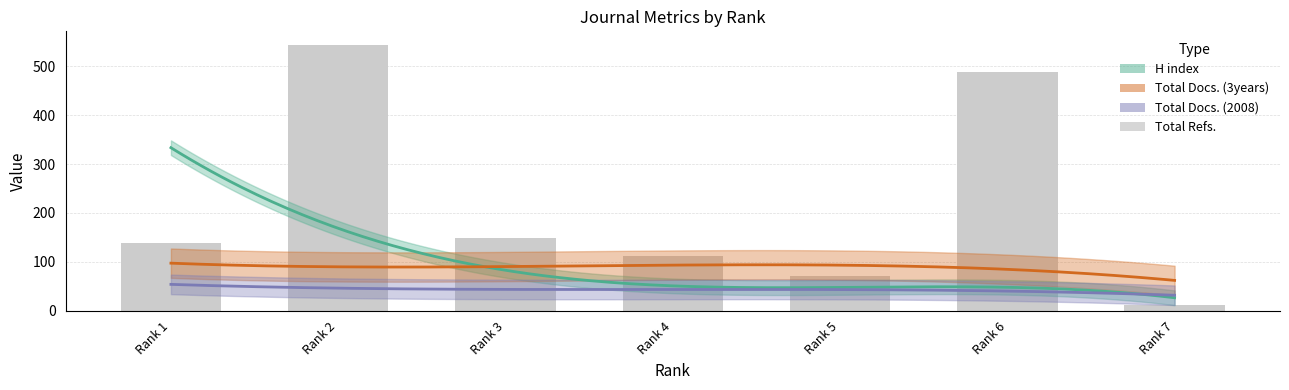

Which label corresponds to the smallest value in the chart?

Rank 7